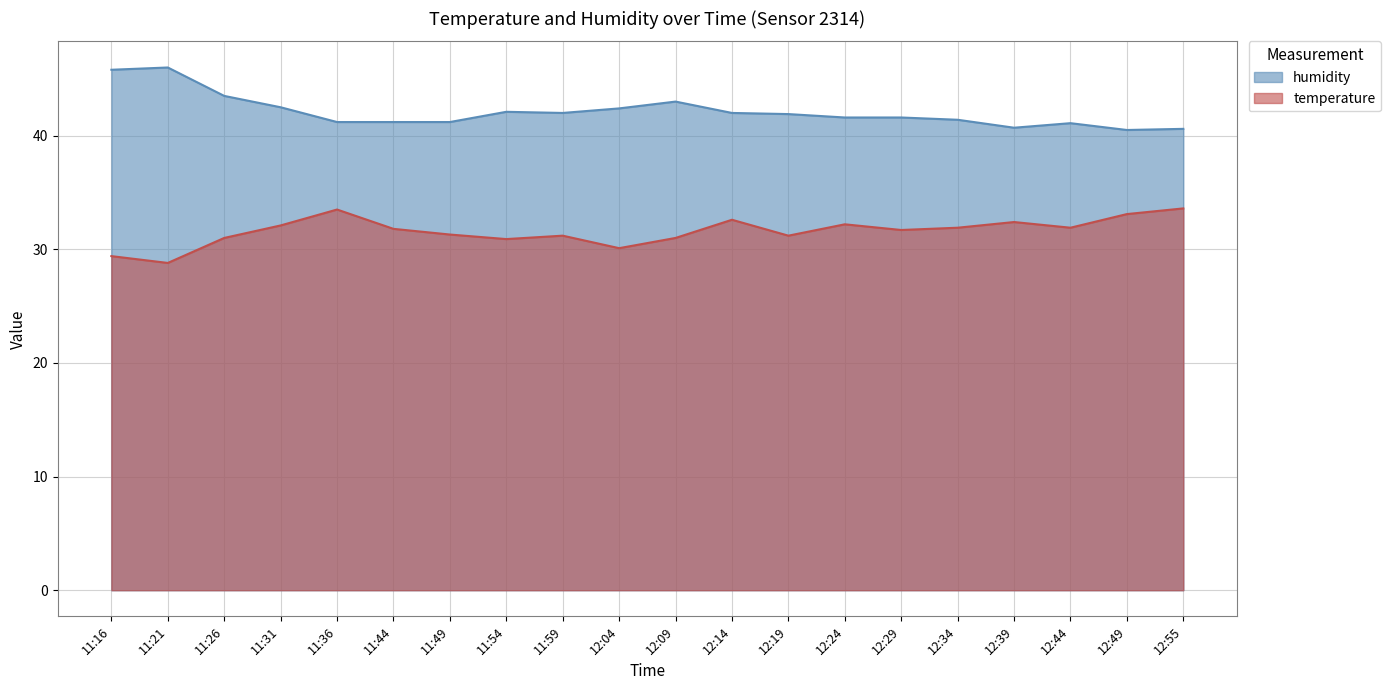

The temperature series shows 31.2 at 12:19. True or false?

True